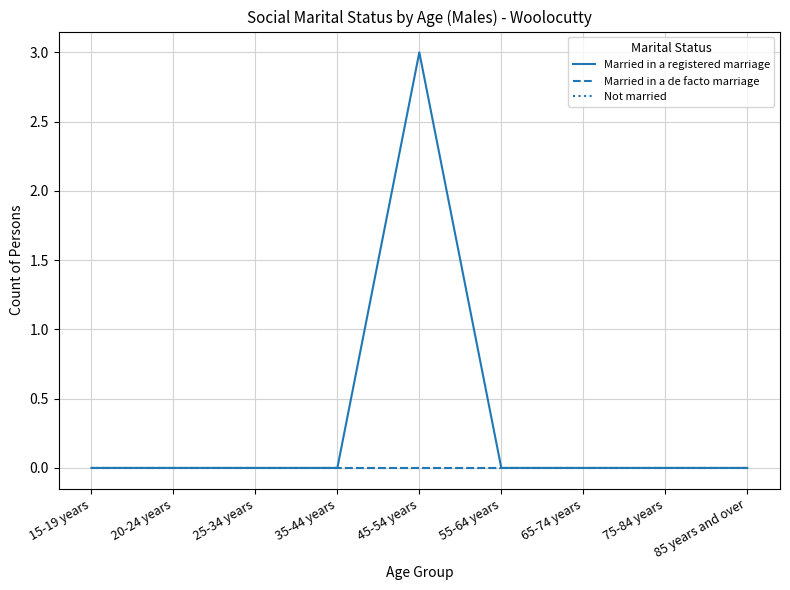

Does the chart have visible grid lines?

Yes